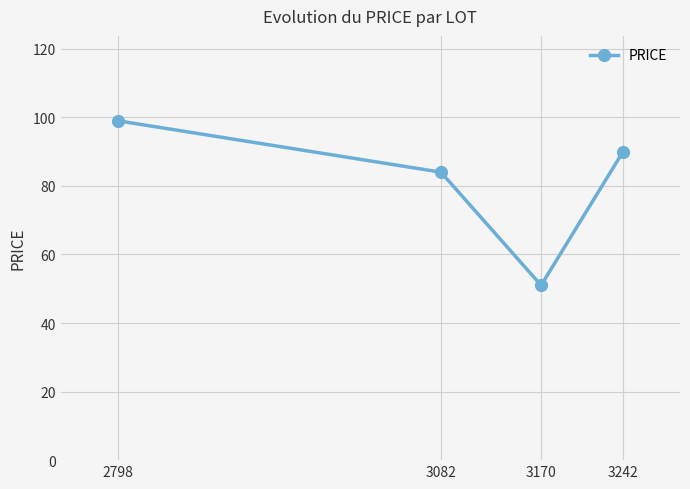

At which category does the chart reach its peak across all series?

2798